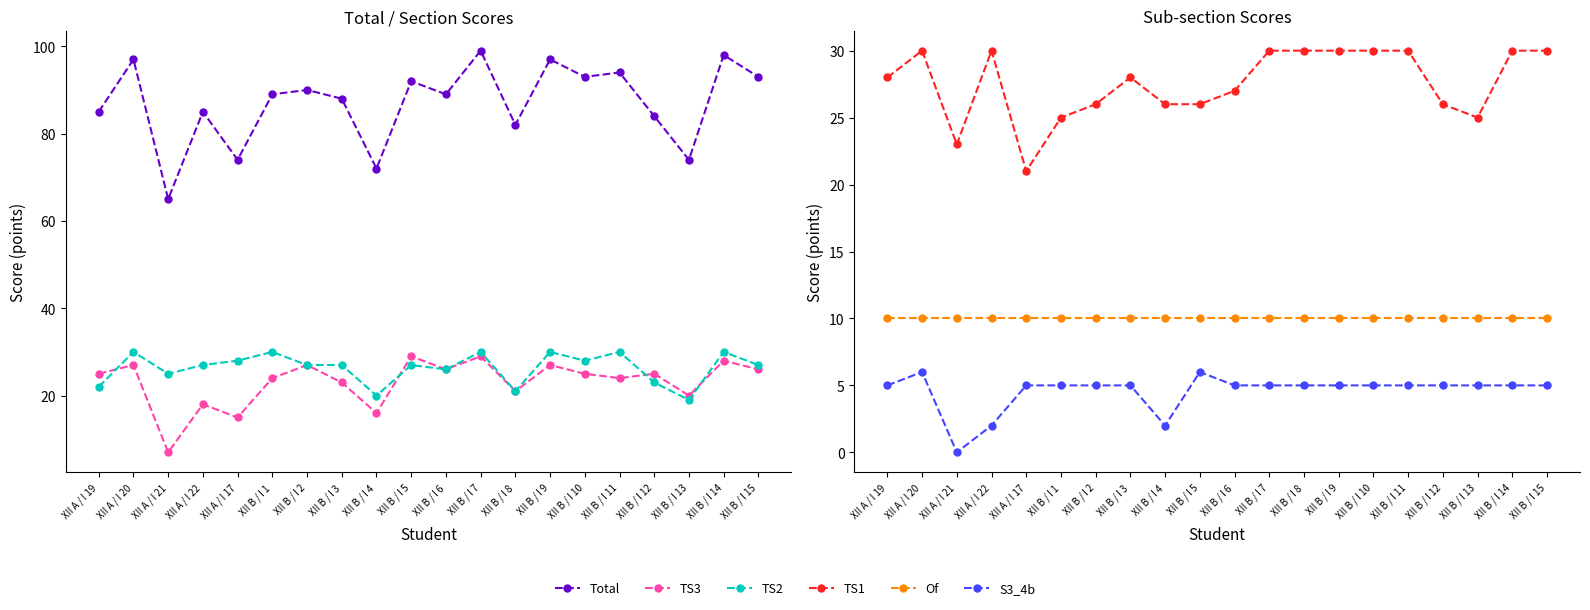

Where is the first local maximum for S3_4b?

XII A / I 20